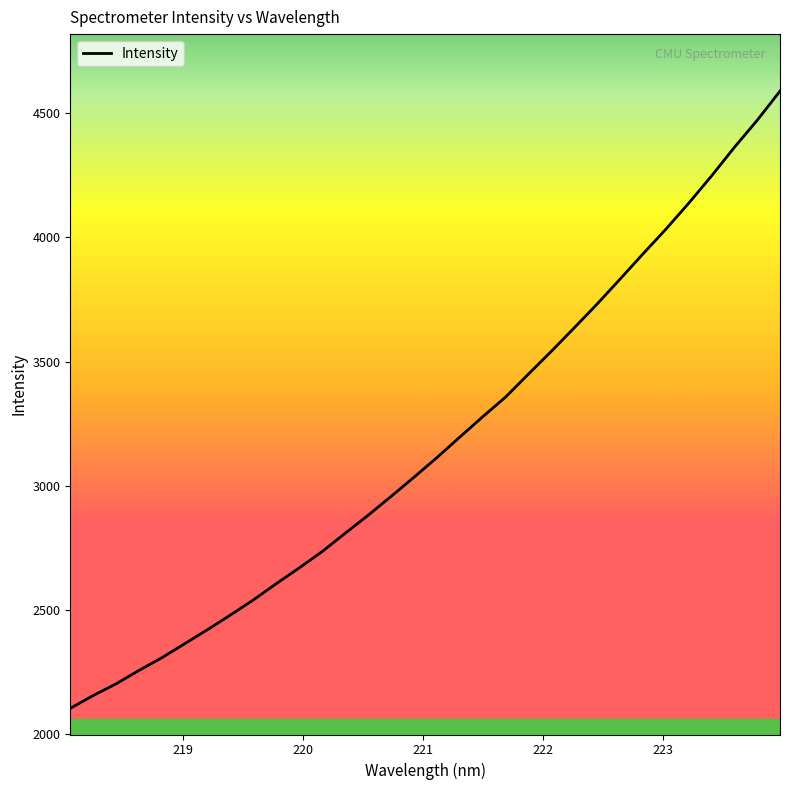

What is the smallest value displayed?

2105.1